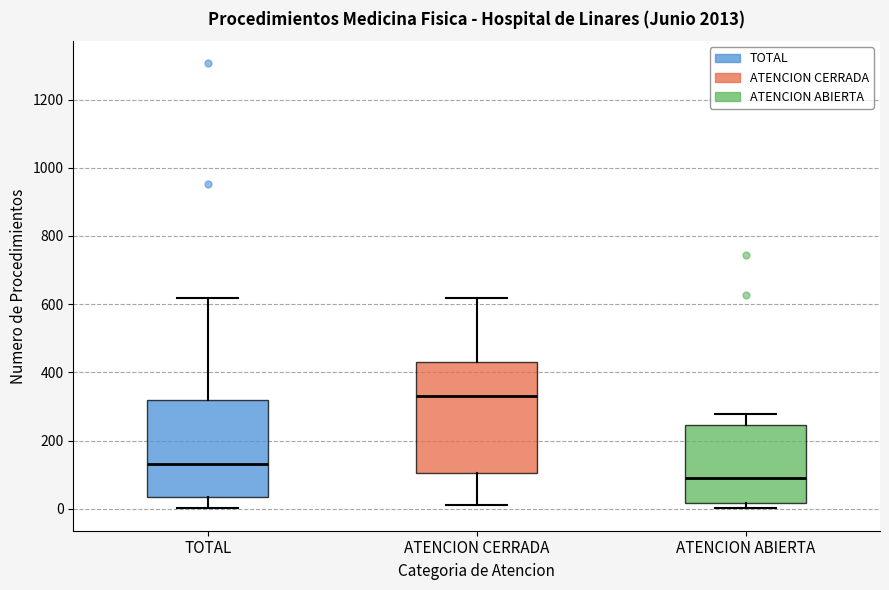

Which box has the lowest median line?

ATENCION ABIERTA